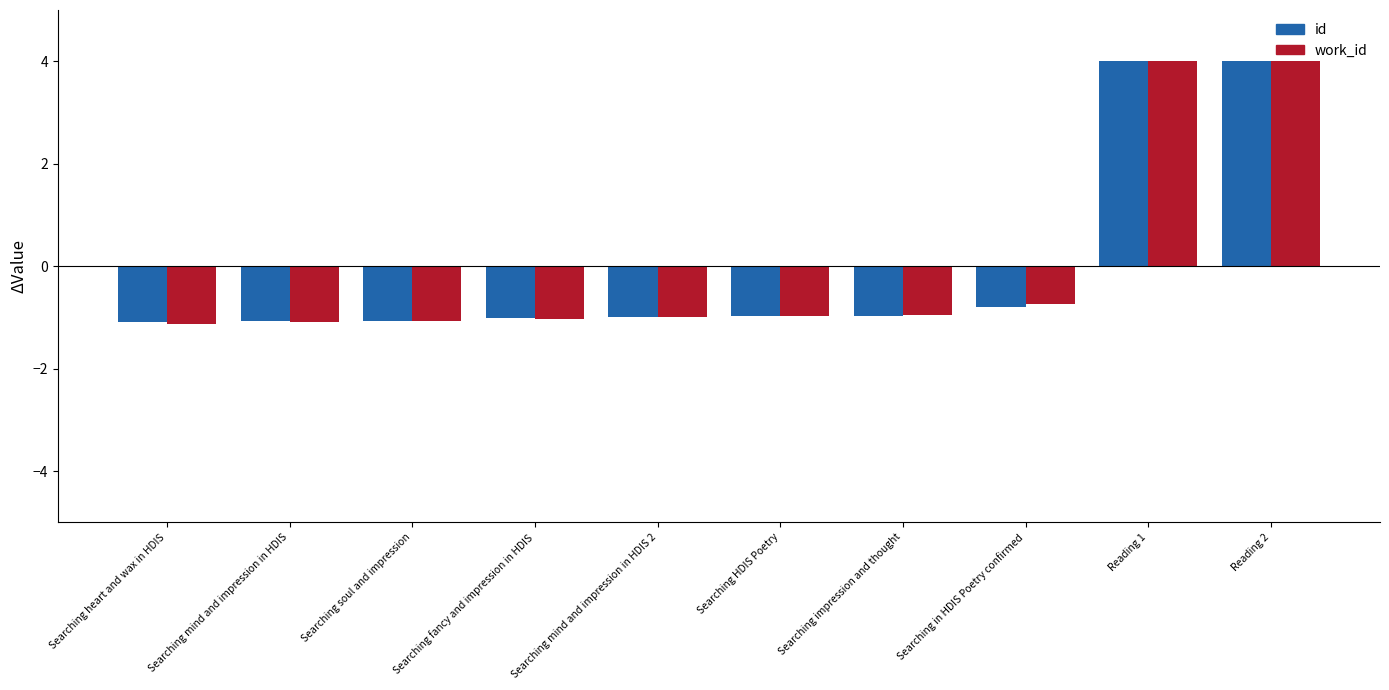

The work_id series shows -1.9 at Searching mind and impression in HDIS. True or false?

False